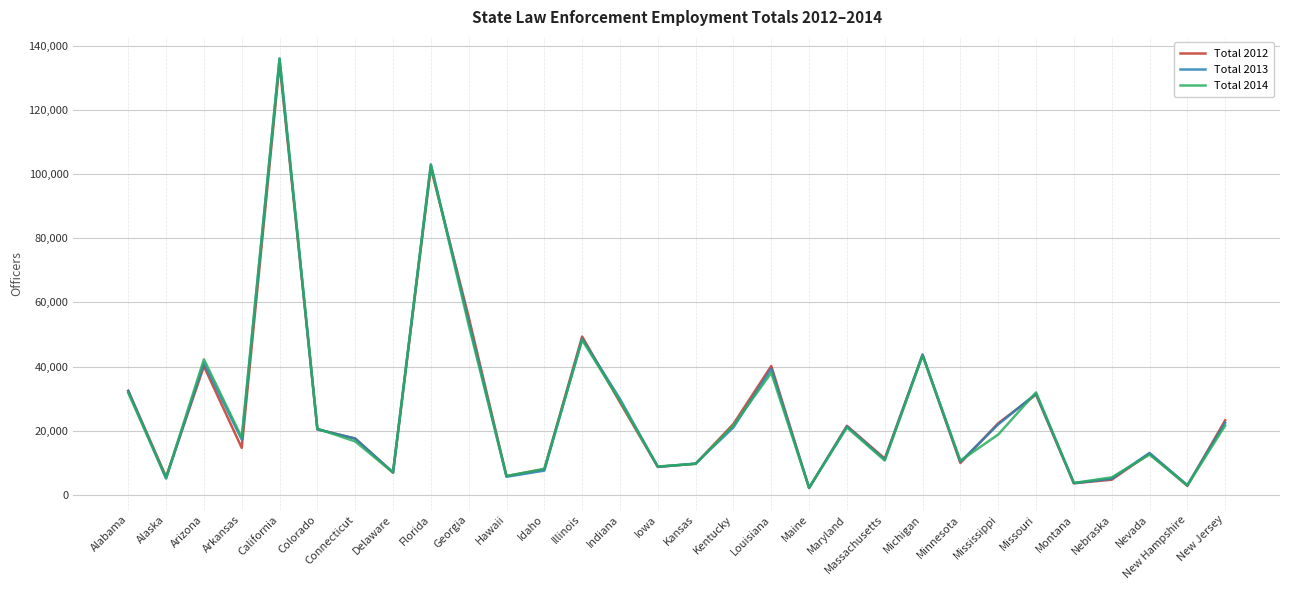

Rank the series by their average value, from lowest to highest.

Total 2014, Total 2012, Total 2013